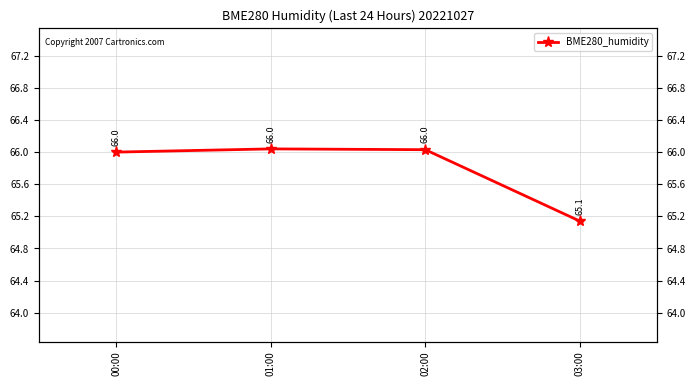

Reading left to right, list all the values displayed in this chart.

66.0	66.0	66.0	65.1